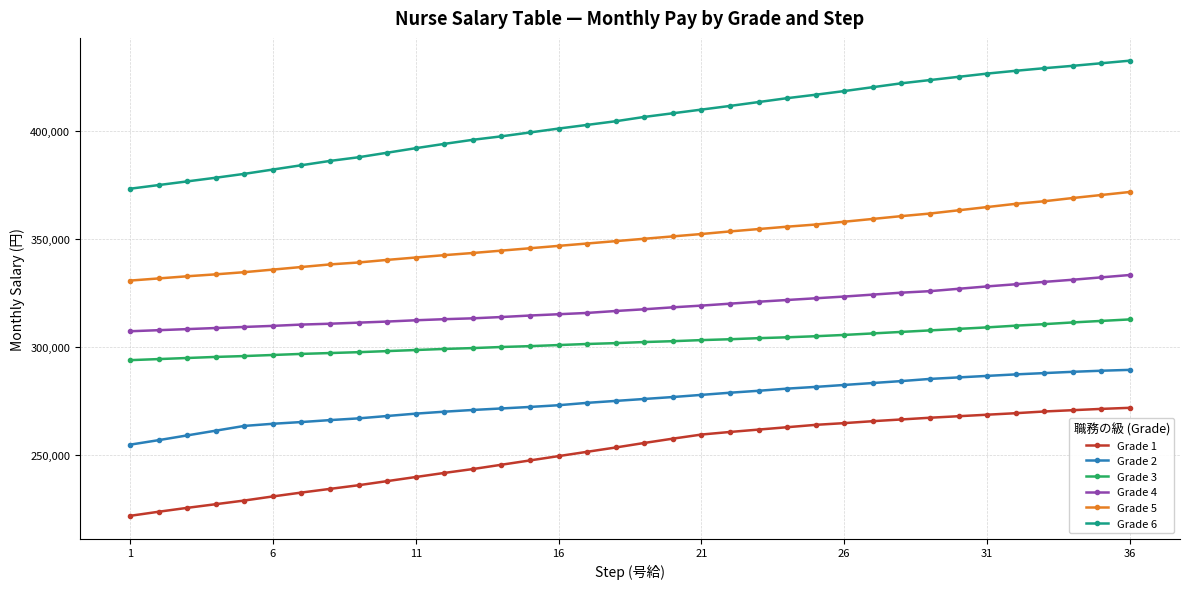

List the series in order of their peak value, highest first.

Grade 6, Grade 5, Grade 4, Grade 3, Grade 2, Grade 1